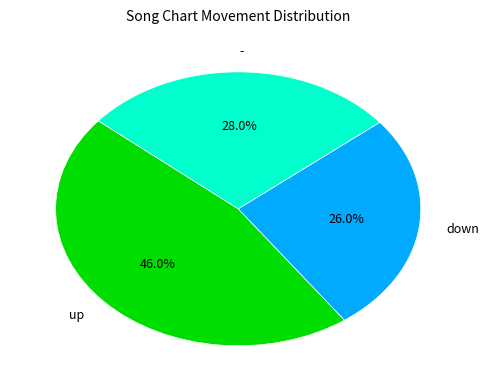

Count the number of slices in the pie.

3